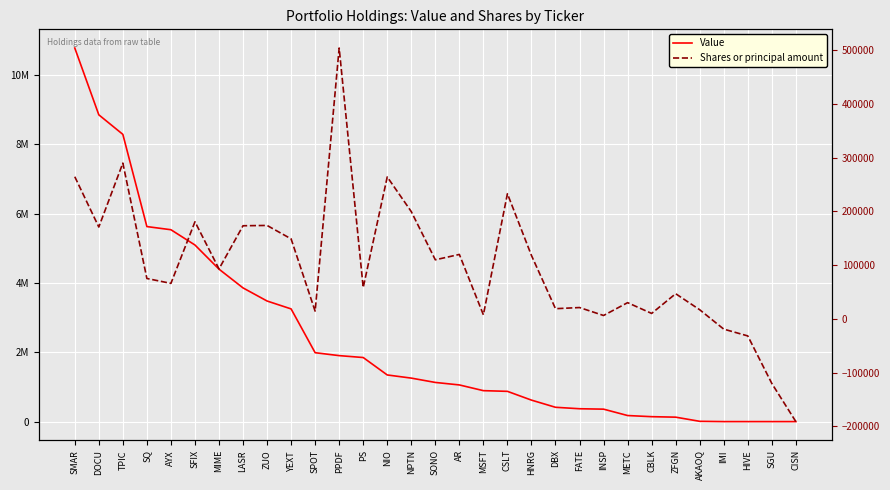

List the labels in order of Shares or principal amount value, smallest first.

CISN, SGU, HIVE, IMI, INSP, MSFT, CBLK, SPOT, AKAOQ, DBX, FATE, METC, ZFGN, PS, AYX, SQ, MIME, SONO, HNRG, AR, YEXT, DOCU, LASR, ZUO, SFIX, NPTN, CSLT, NIO, SMAR, TPIC, PPDF